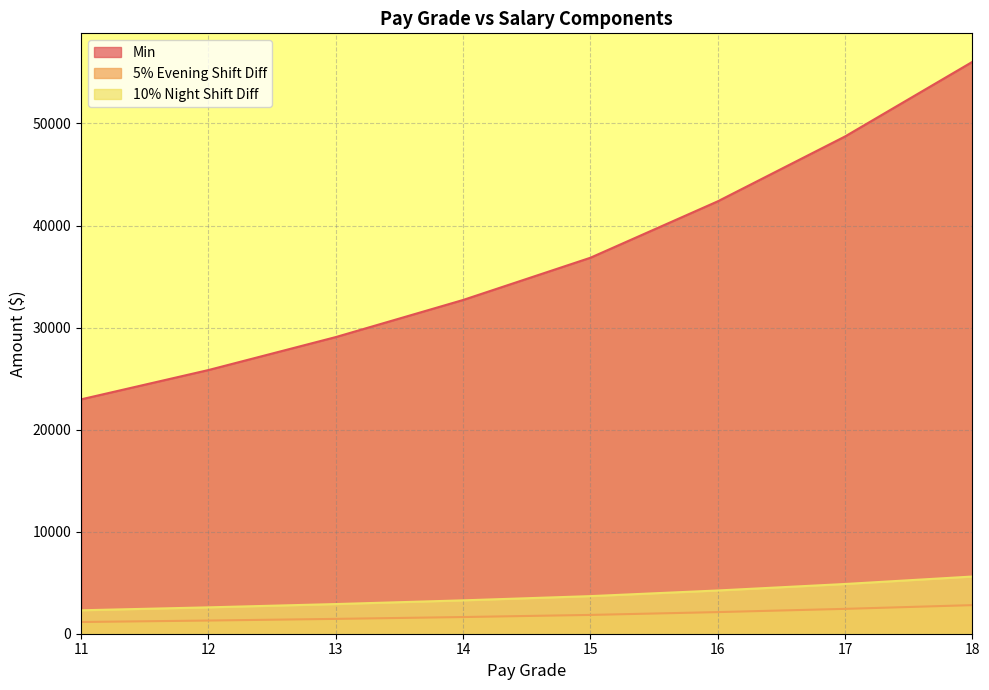

True or false: Min and 5% Evening Shift Diff intersect in this chart.

False